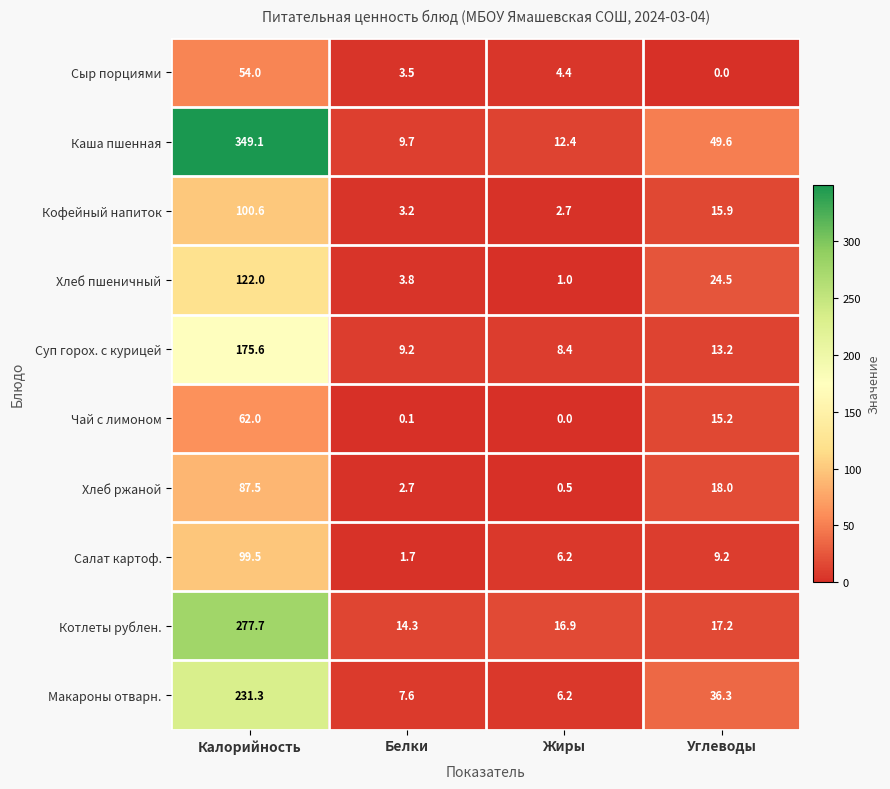

True or false: Хлеб пшеничный has a value of 3.8 at Белки.

True